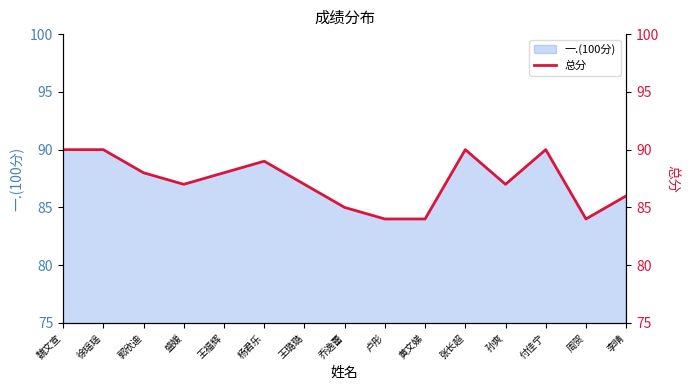

True or false: the data shows 43 at 孙爽.

False